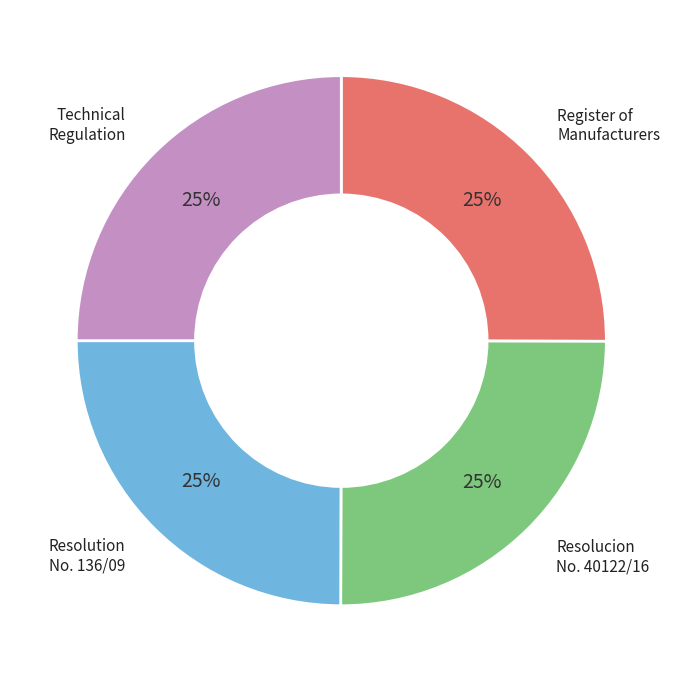

To the nearest percent, what is the average slice percentage?

25%